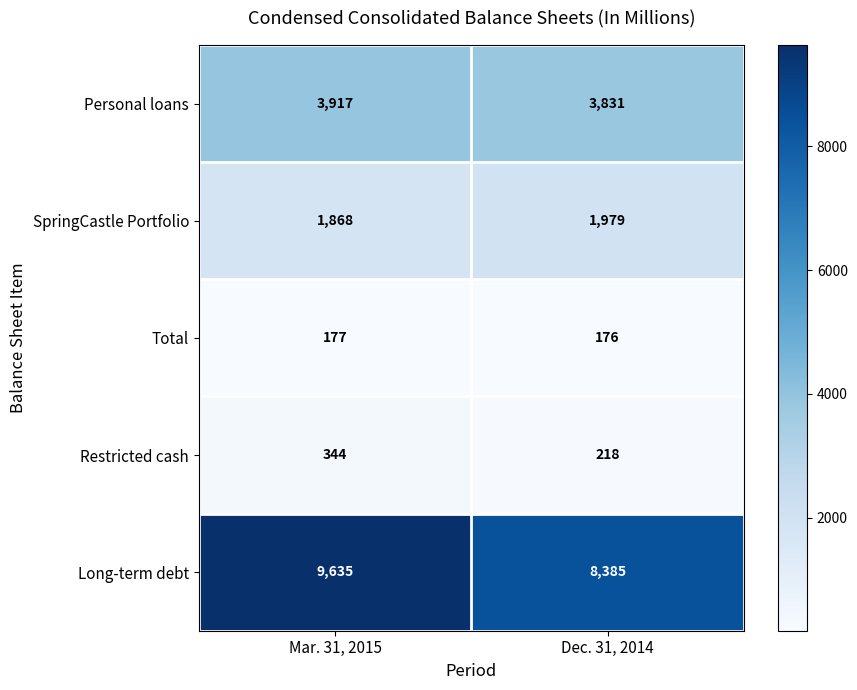

Which series has the largest total across all categories?

Long-term debt